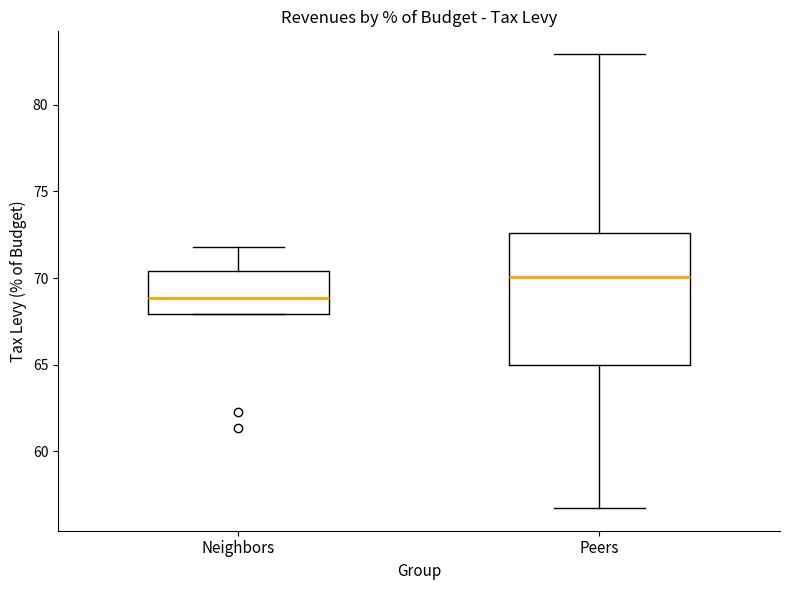

Which box is the tallest, from its lower edge to its upper edge?

Peers